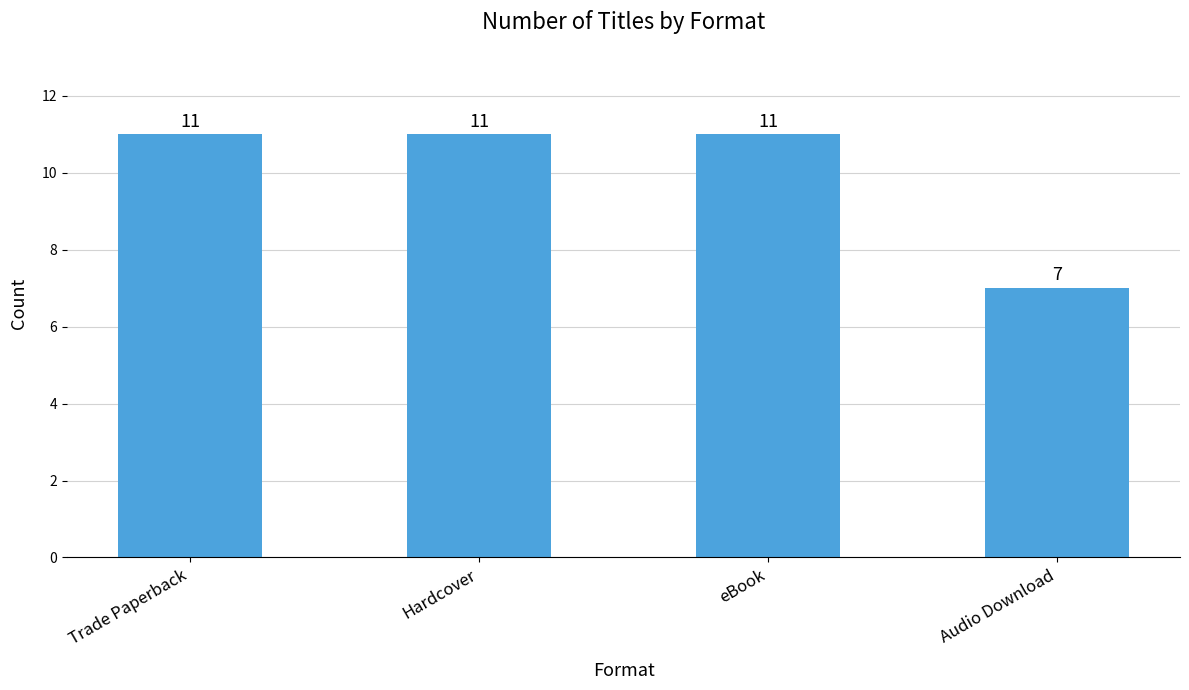

The value at Audio Download is 11. True or false?

False